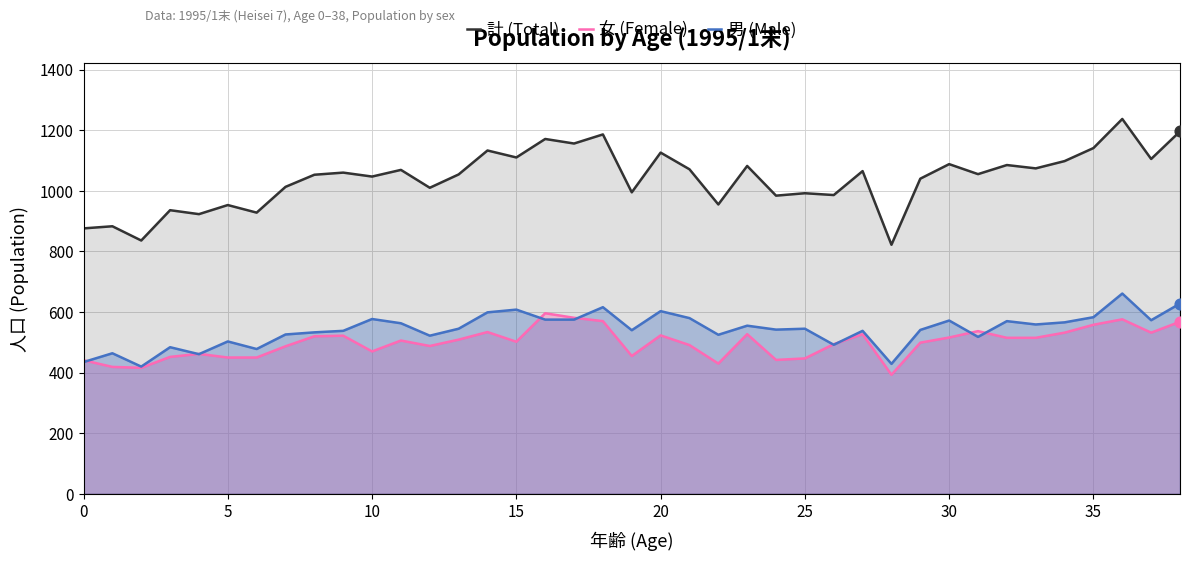

What are all the series names shown in the legend?

計 (Total), 女 (Female), 男 (Male)